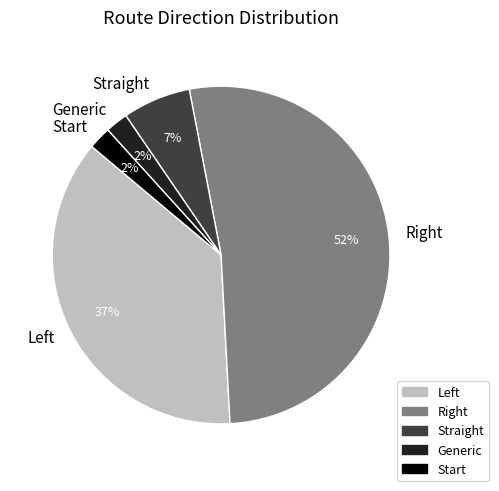

To the nearest percent, what percentage of the pie is Start?

2%